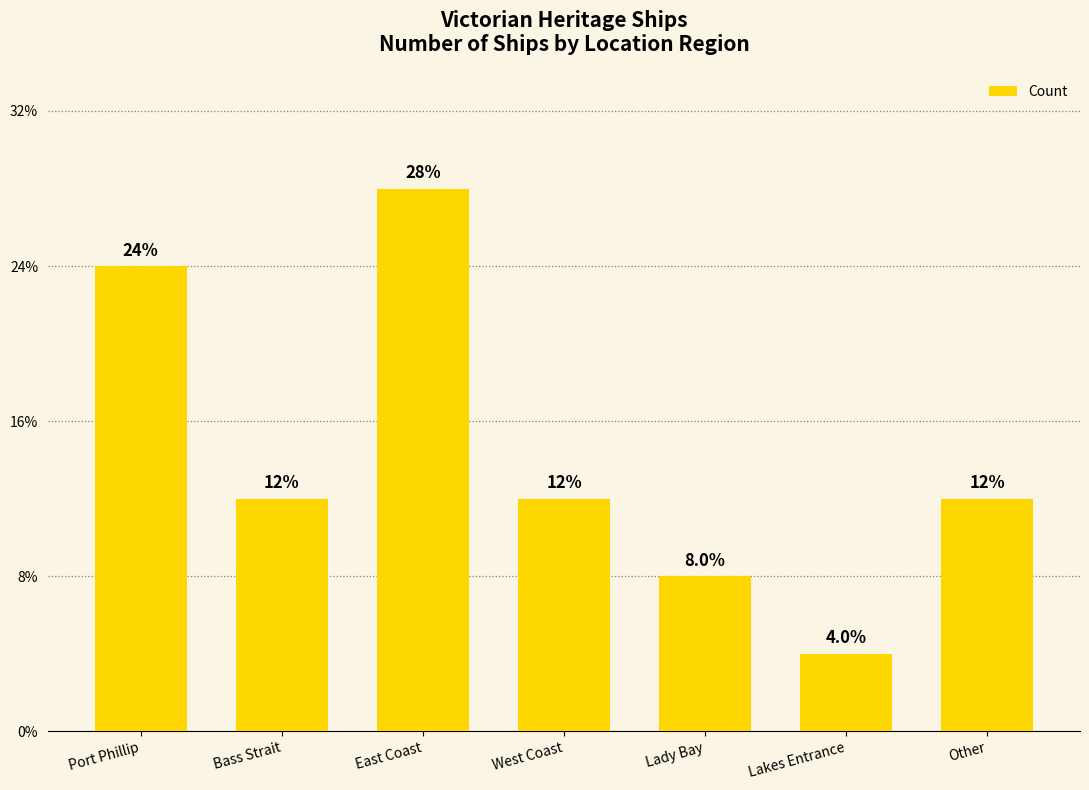

Does the chart contain any negative values?

No